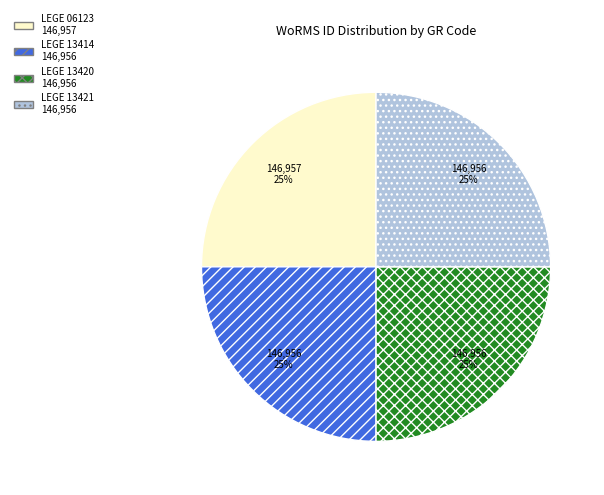

Is there any slice that represents more than half of the pie?

No